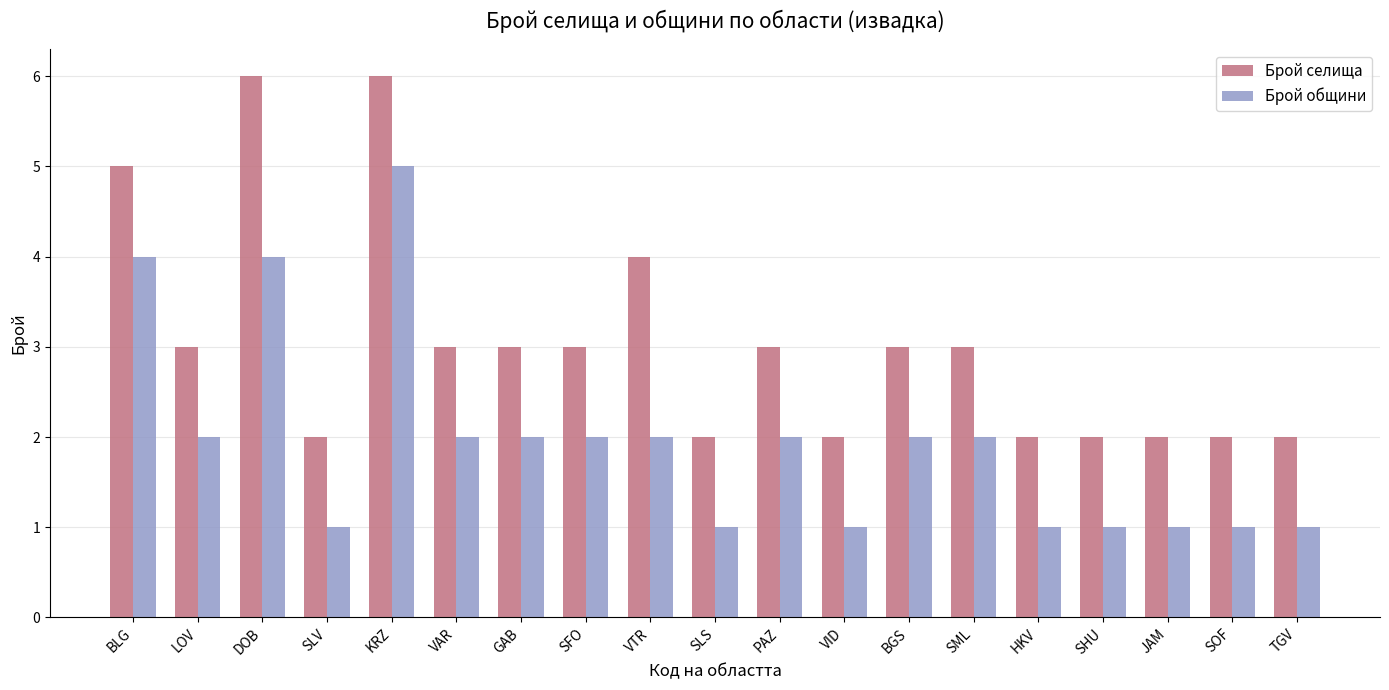

What is the maximum value for Брой общини?

5